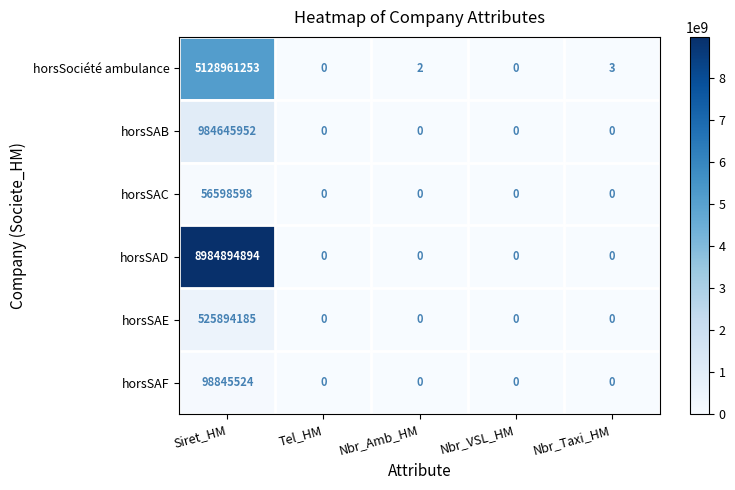

Reading left to right, list all the values displayed in this chart.

horsSociété ambulance: 5128961253	0	2	0	3
horsSAB: 984645952	0	0	0	0
horsSAC: 56598598	0	0	0	0
horsSAD: 8984894894	0	0	0	0
horsSAE: 525894185	0	0	0	0
horsSAF: 98845524	0	0	0	0